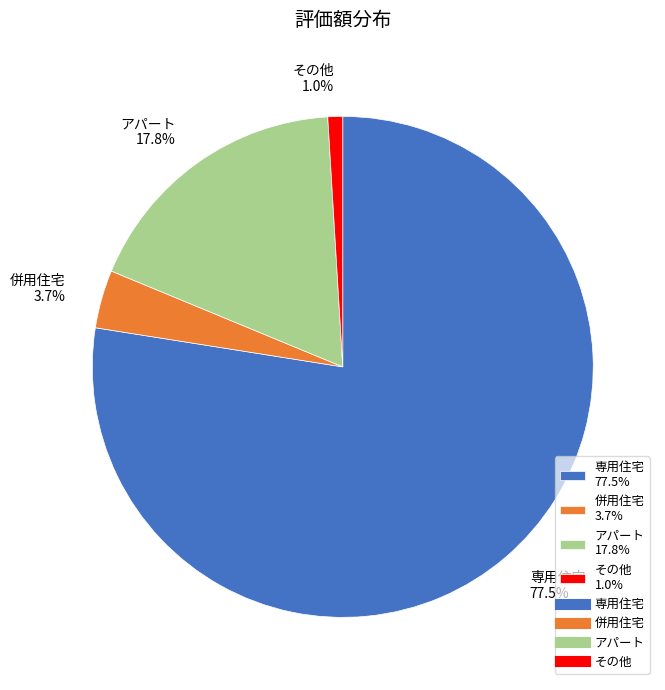

Between 専用住宅 and その他, which is larger?

専用住宅